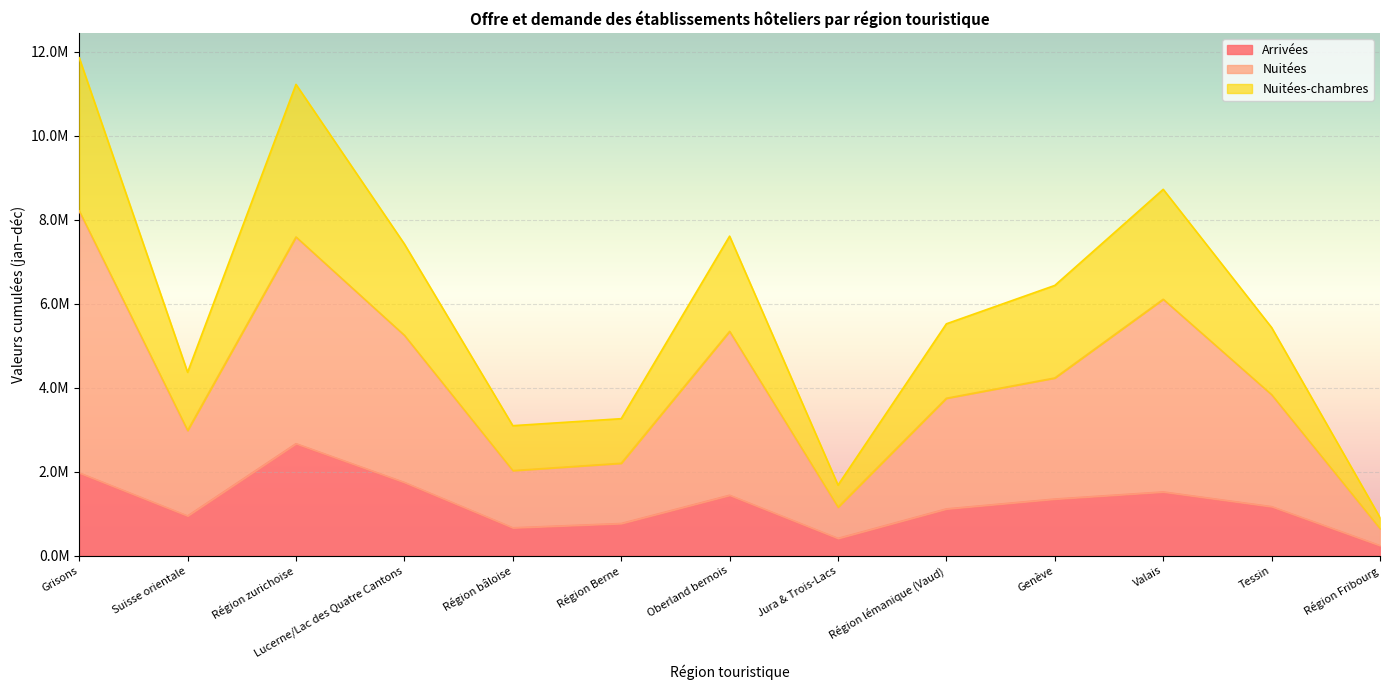

What is the spread (max minus min) of values at Tessin?

4266877